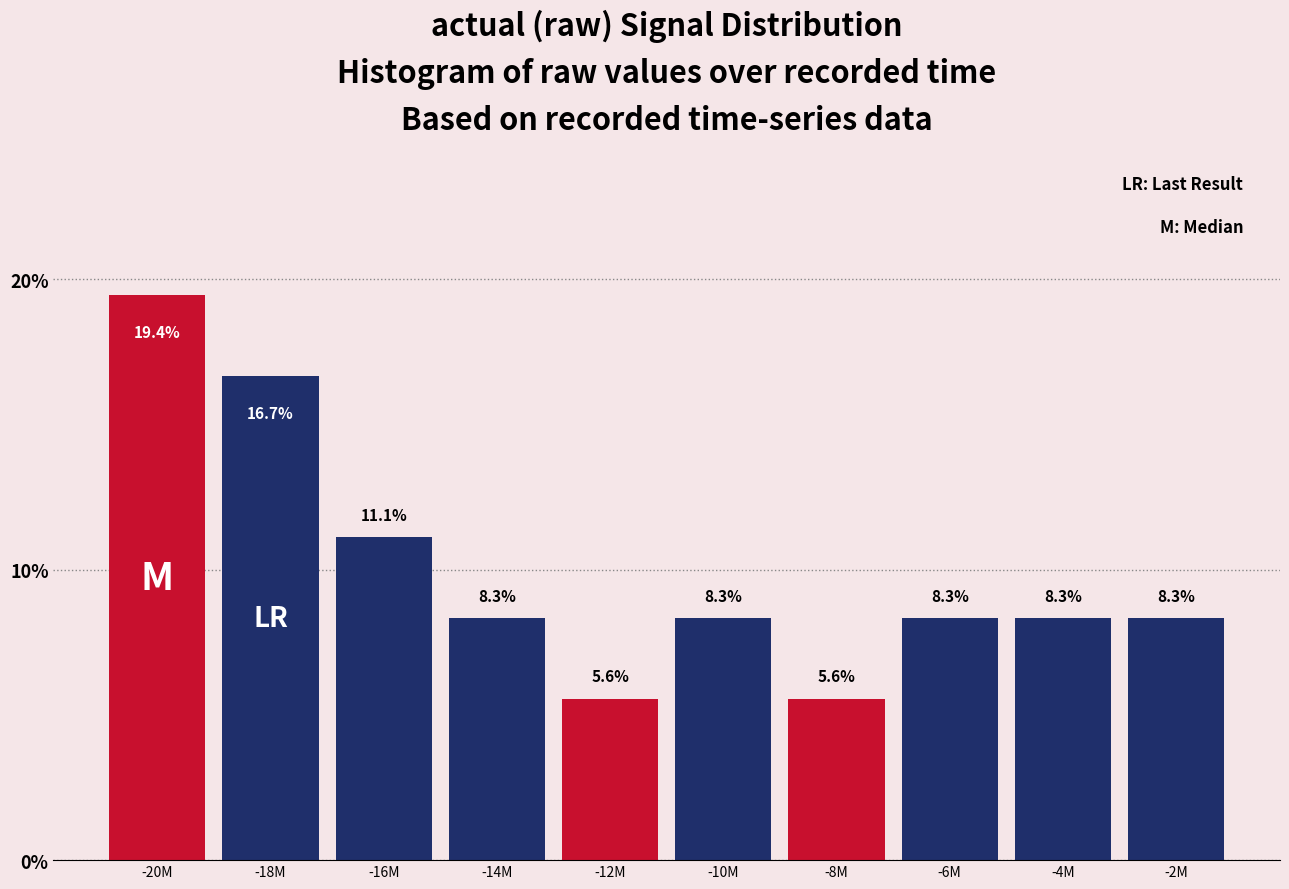

Reading right to left, list all the values displayed in this chart.

8.3	8.3	8.3	5.6	8.3	5.6	8.3	11.1	16.7	19.4